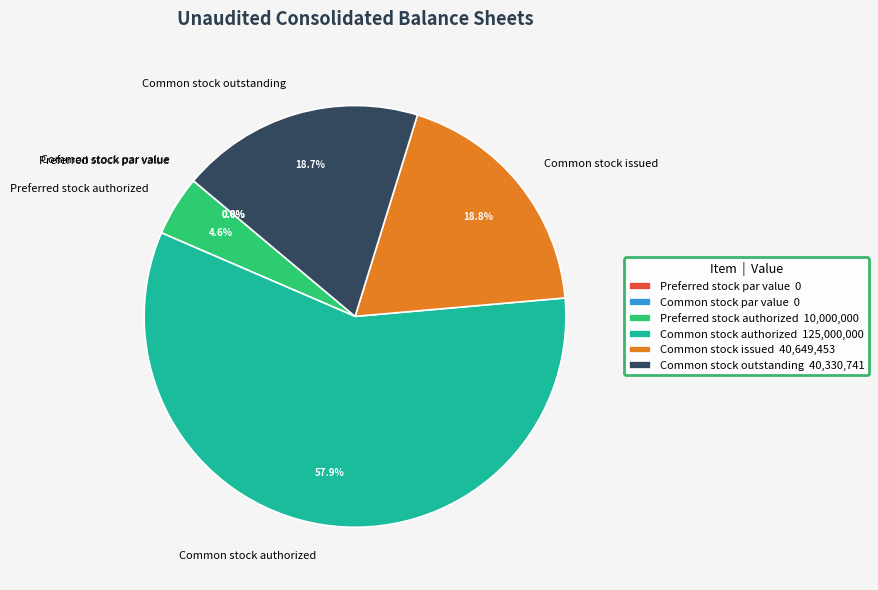

Which category has the biggest portion of the pie?

Common stock authorized